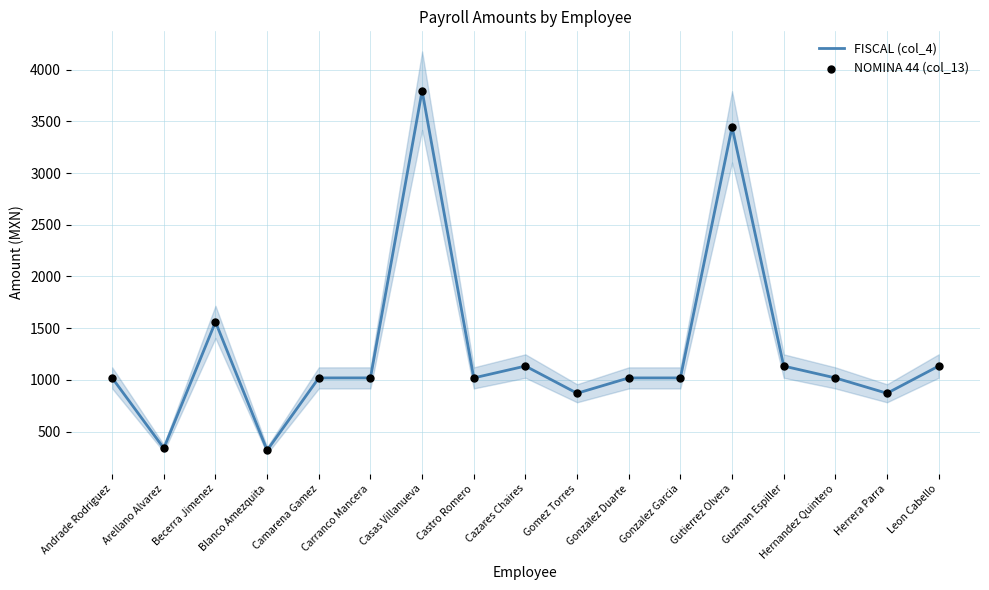

Which series has the widest spread of Y values?

FISCAL (col_4)